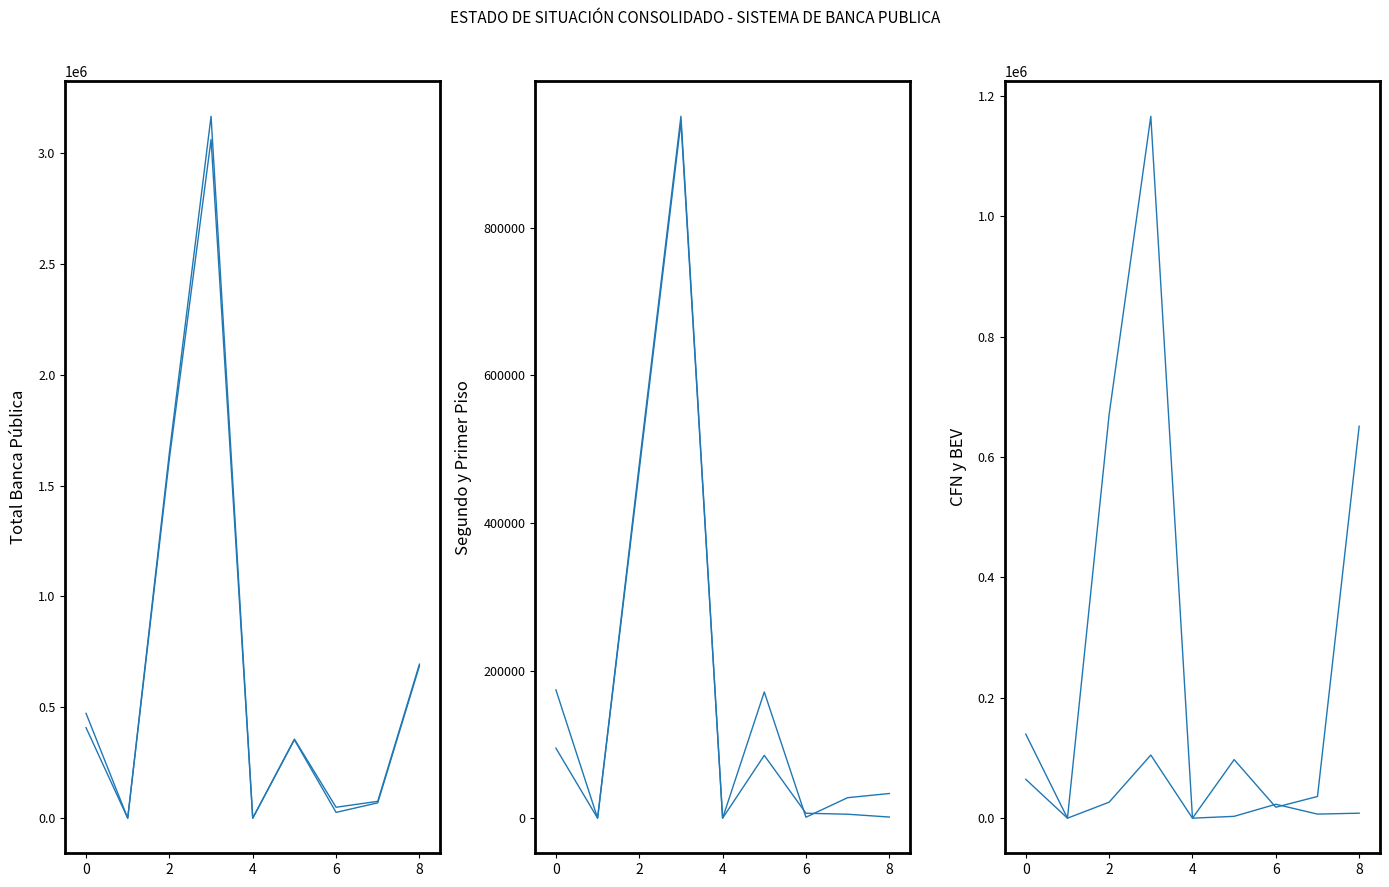

How many values in the INSTITUCIONES FINANCIERAS DE PRIMER PISO series are below 353432?

4